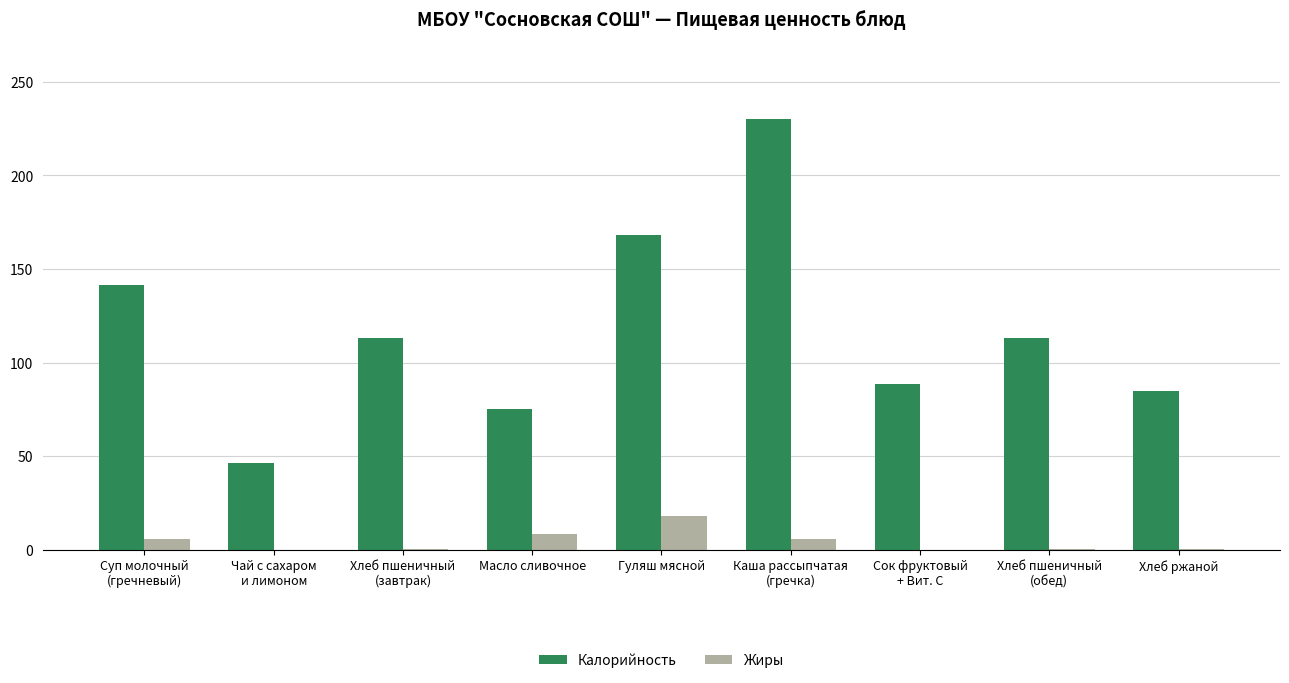

What is the sum of all Жиры values?

38.6